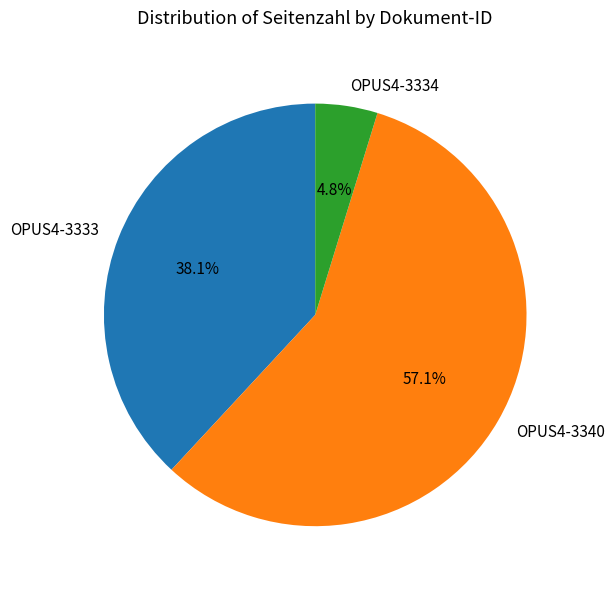

How much of the chart is everything except OPUS4-3333?

61.9%